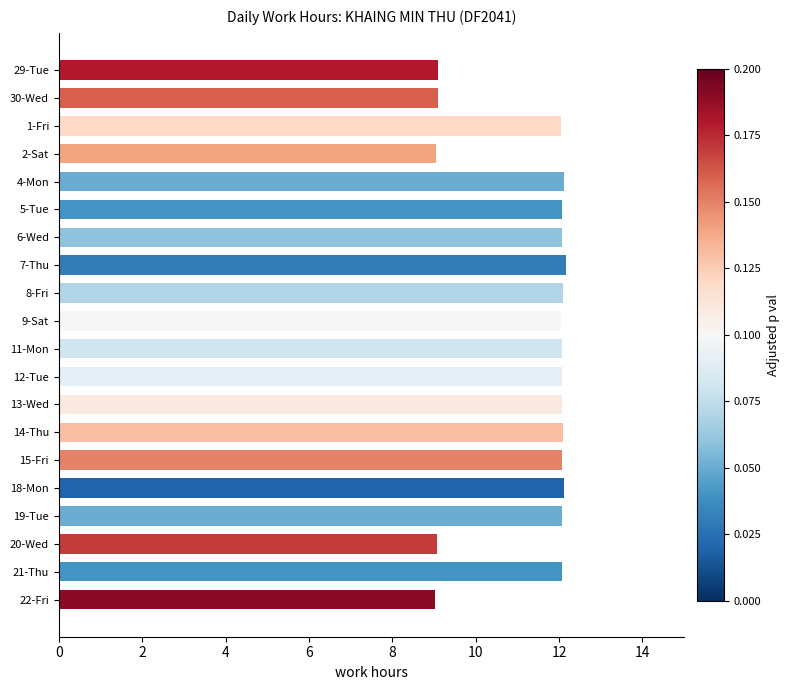

What is the label of the 8th bar from the bottom?

13-Wed